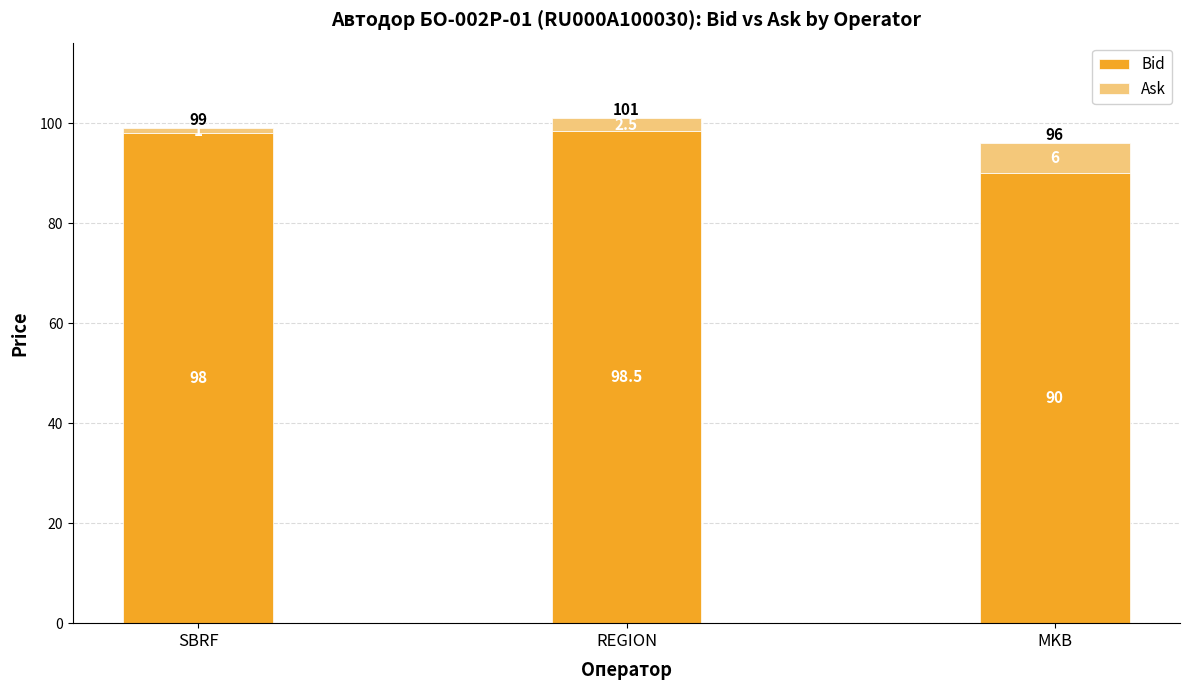

Is it true that Bid equals 123.6 at MKB?

False